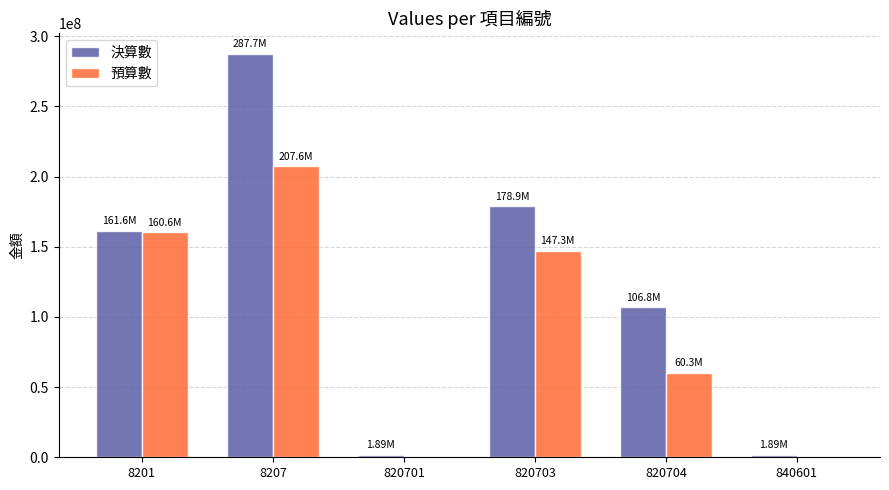

Is it true that 預算數 equals 89840639.5 at 820704?

False